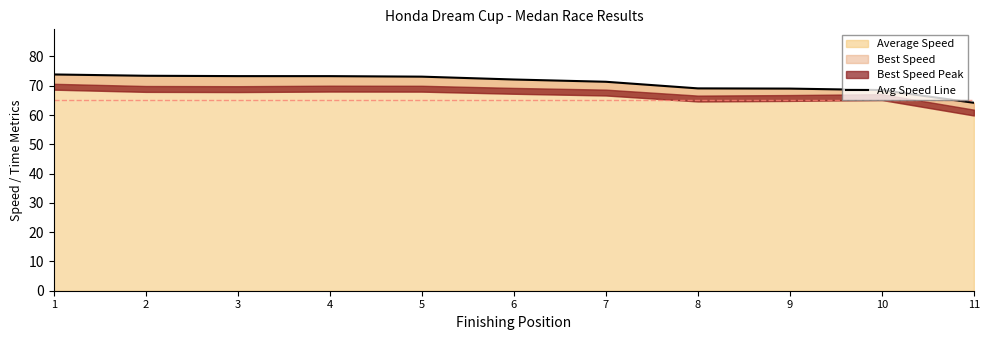

True or false: the data shows 104.8 at 2.

False